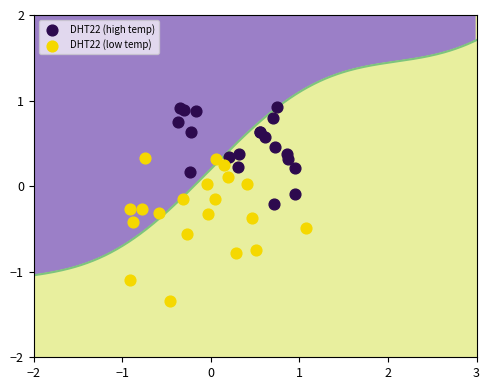

Which series reaches the maximum Y coordinate?

DHT22 (high temp)